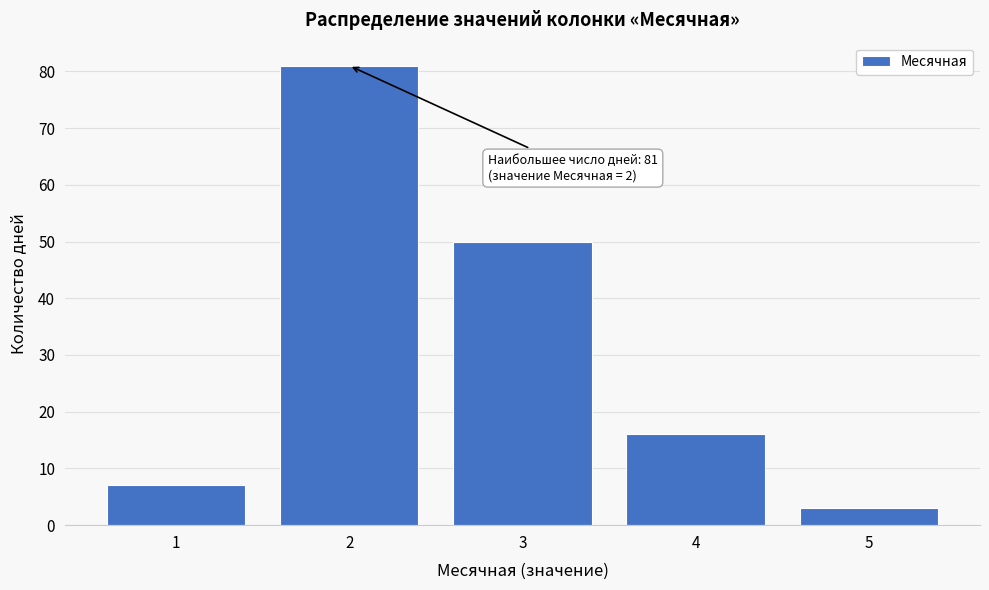

Which range on the x-axis has the tallest bar?

1.5 to 2.5